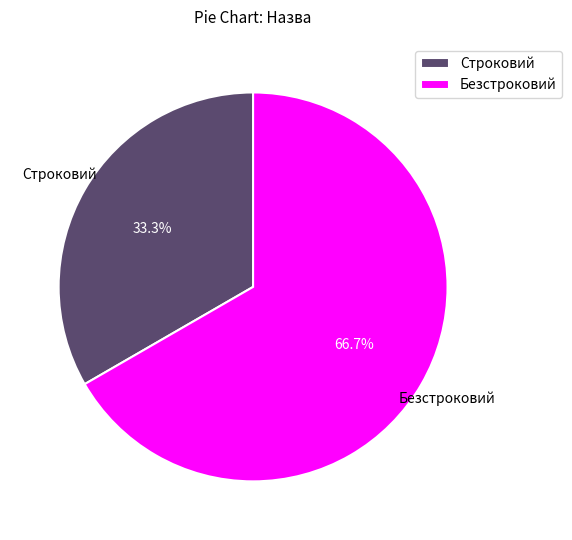

Rank the categories by value from highest to lowest.

Безстроковий, Строковий